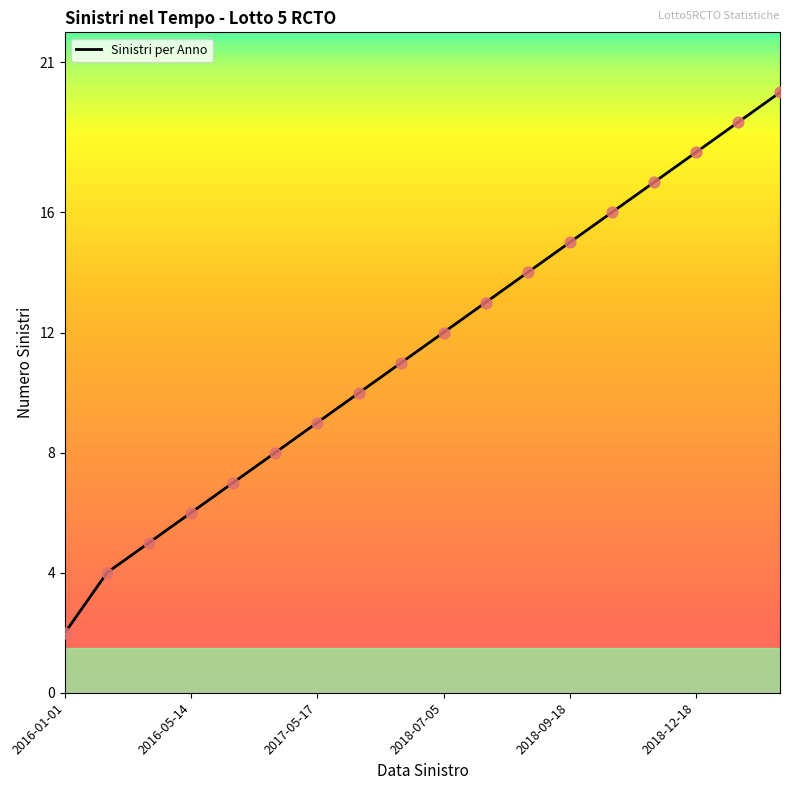

What is the change in value from 14 to 15?

+1